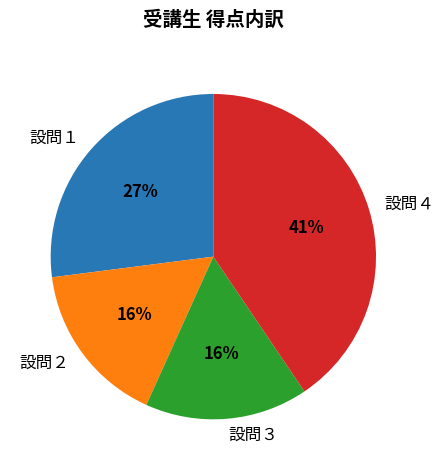

What is the largest slice in the pie chart?

設問４